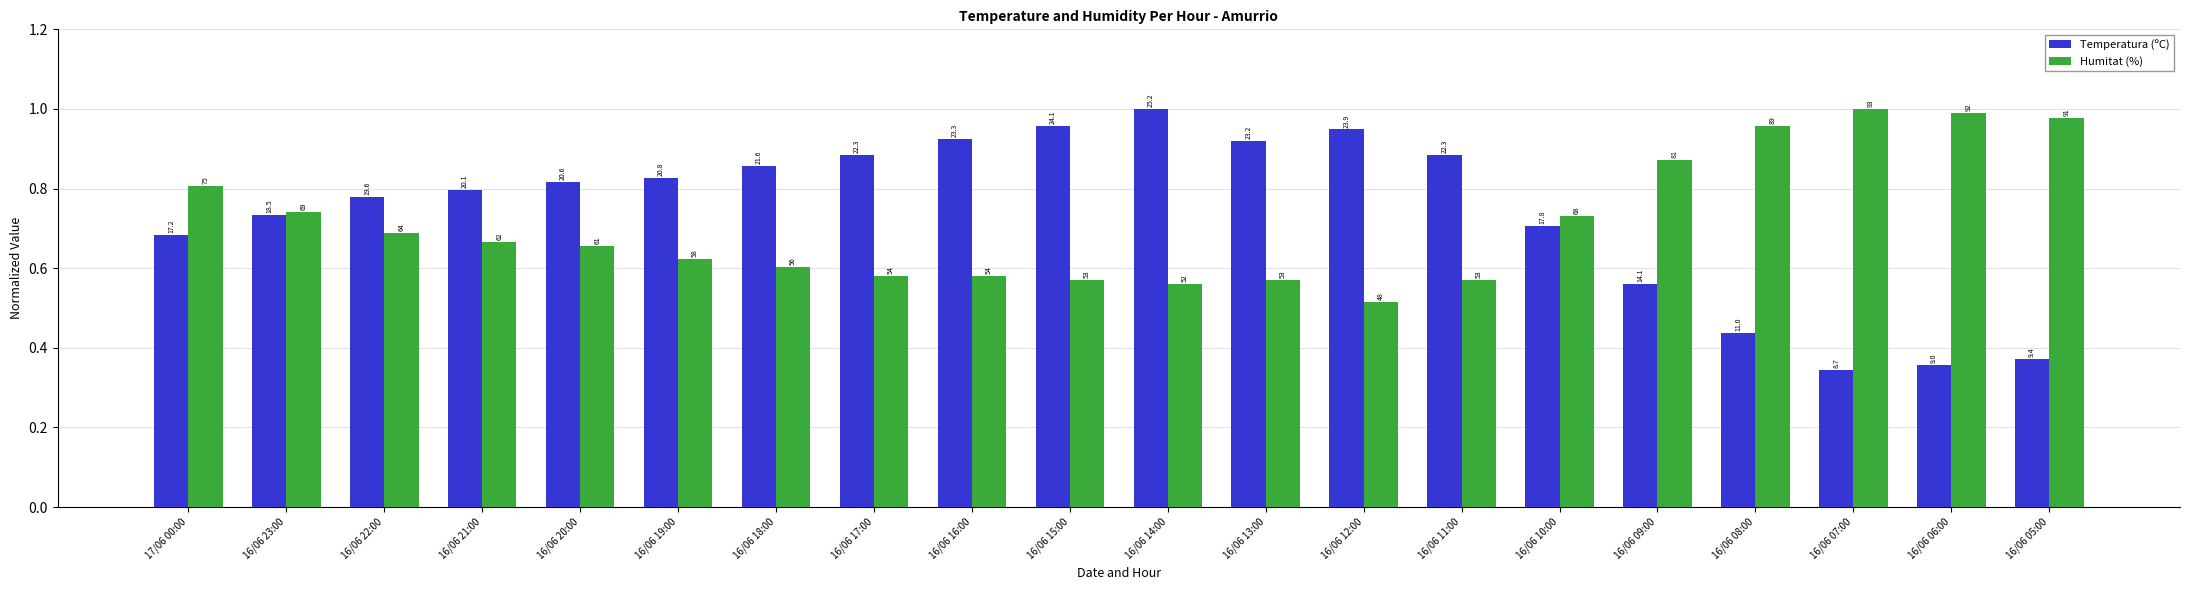

What is the spread (max minus min) of values at 16/06 17:00?

0.3